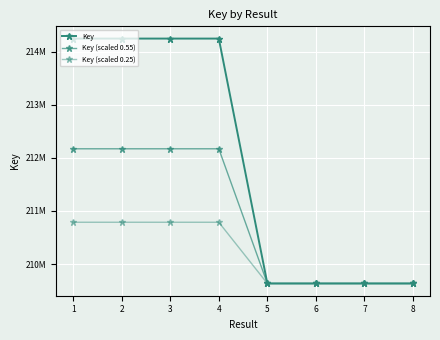

At which category does Key (scaled 0.25) reach its first local valley?

5